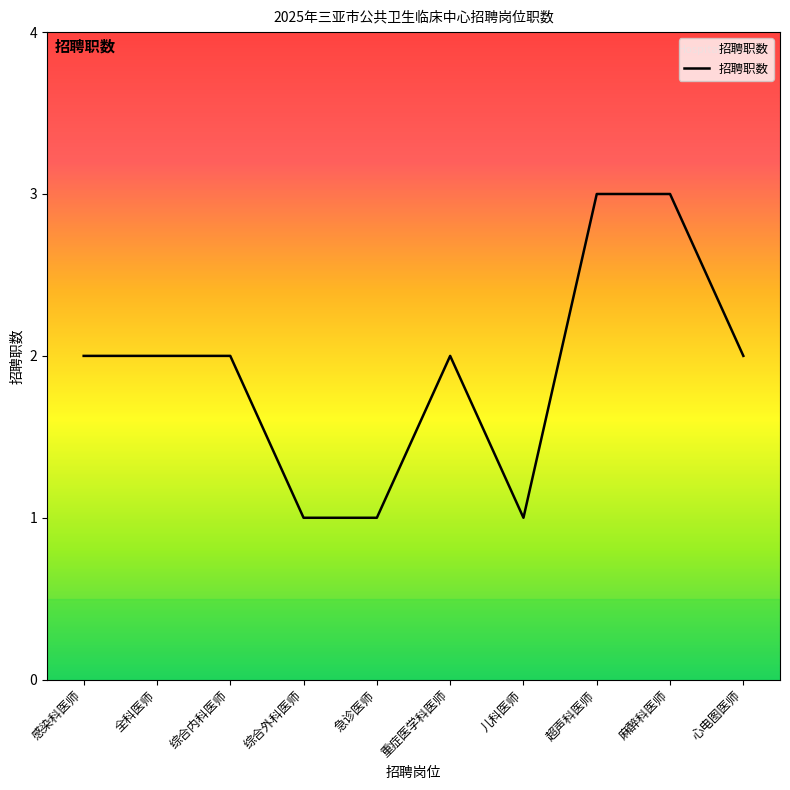

What is the average value?

2